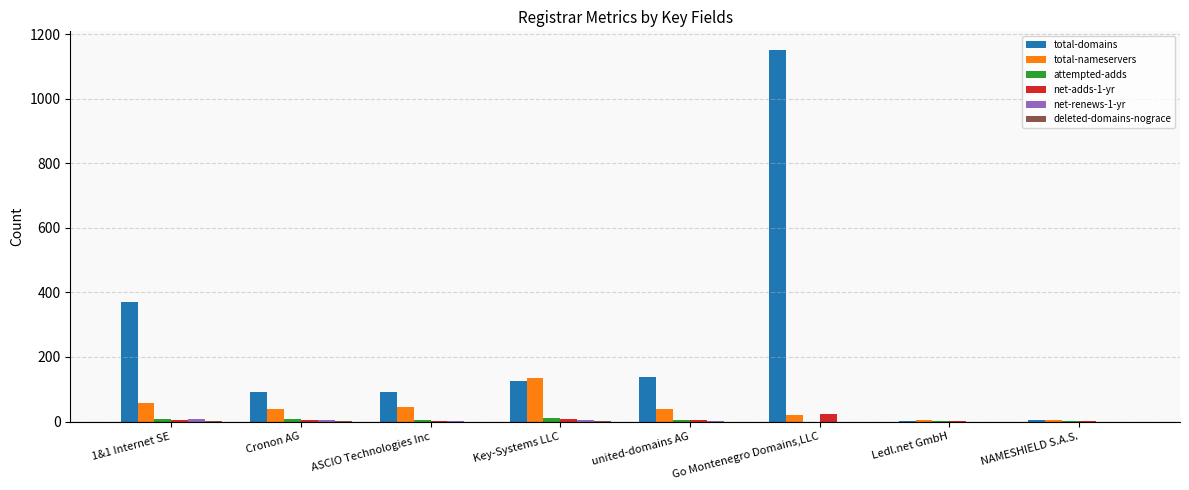

At which category is the sum across all series the highest?

Go Montenegro Domains,LLC